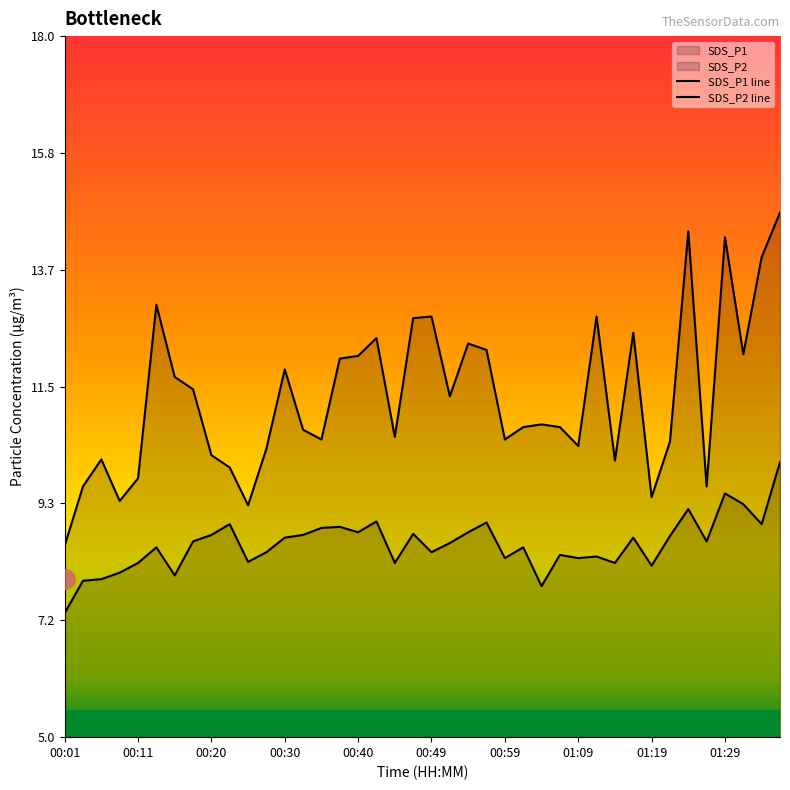

True or false: SDS_P2 has a value of 7.9 at 00:06.

True